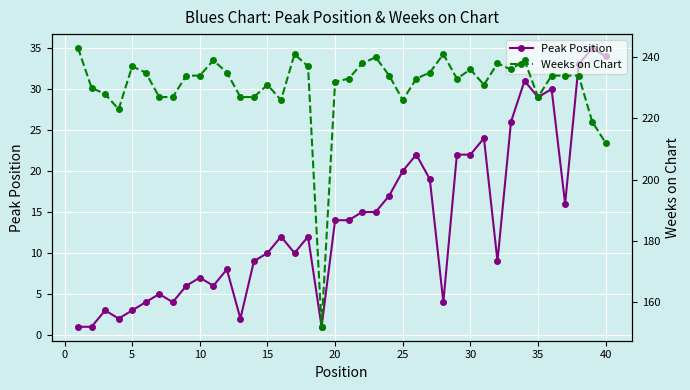

What is the value of the Peak Position point at the 32nd from the left?

9